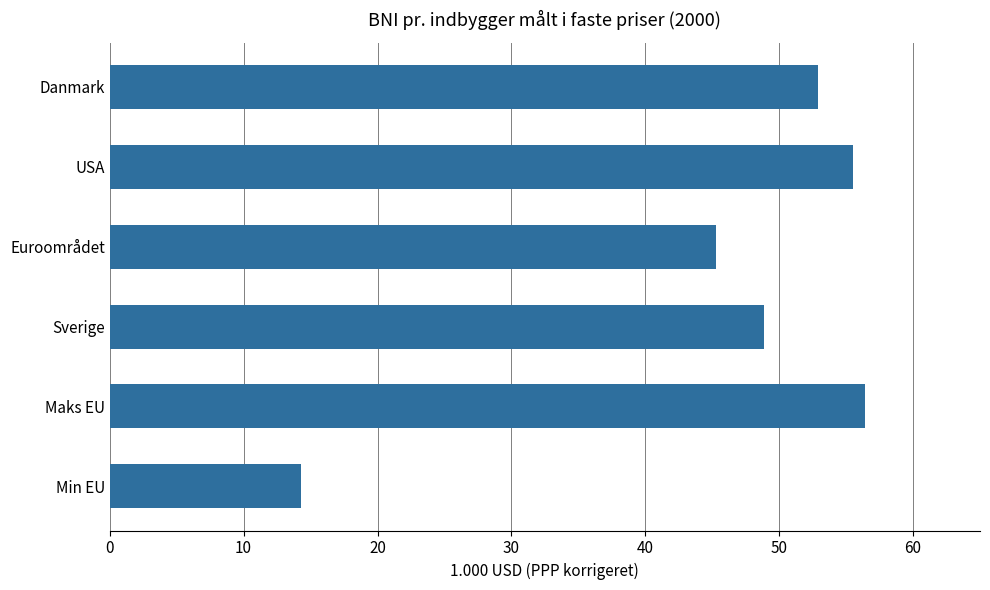

What is the sum of all values?

273.3